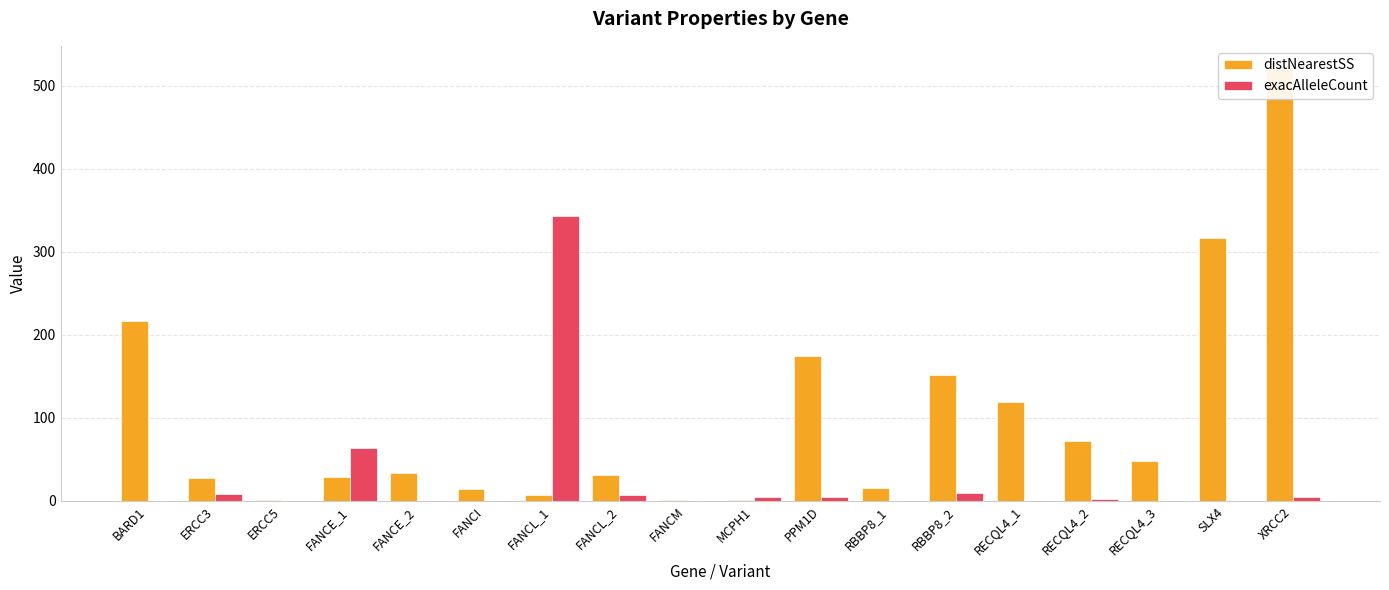

Count the number of categories in the chart.

18